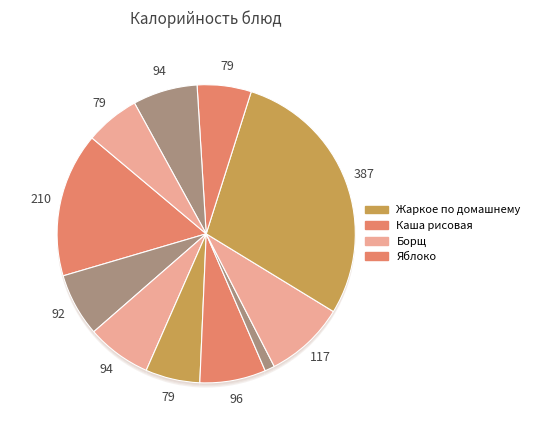

To the nearest percent, what percentage of the pie is Каша рисовая?

16%